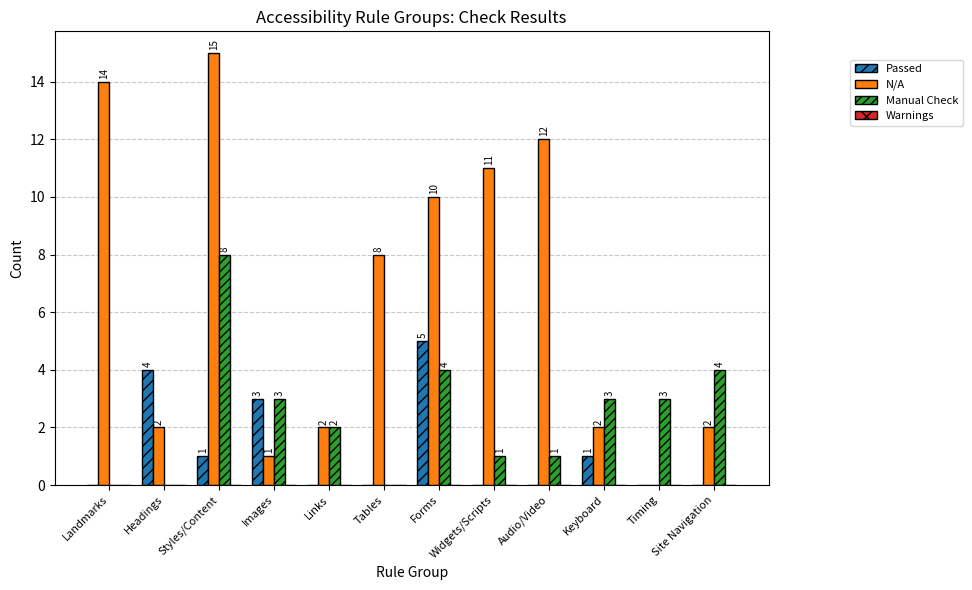

At which label does N/A reach its peak?

Styles/Content